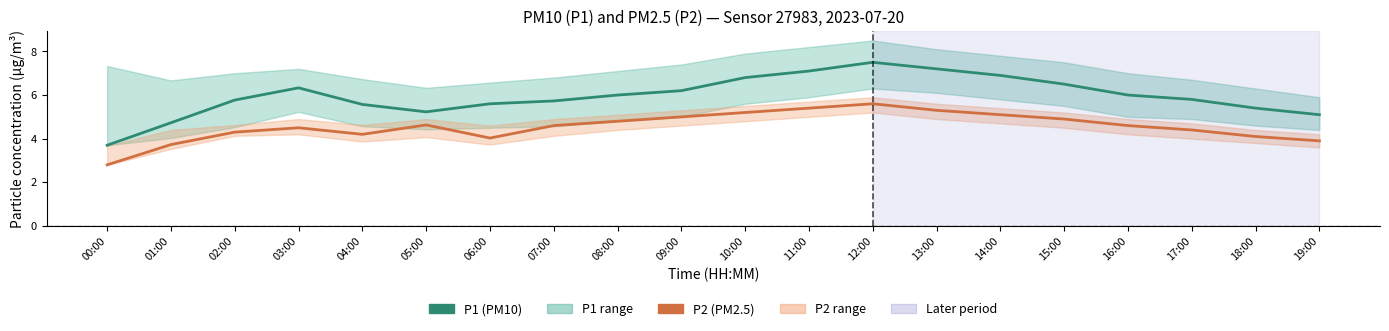

The P1 (PM10) series shows 4.6 at 13:00. True or false?

False